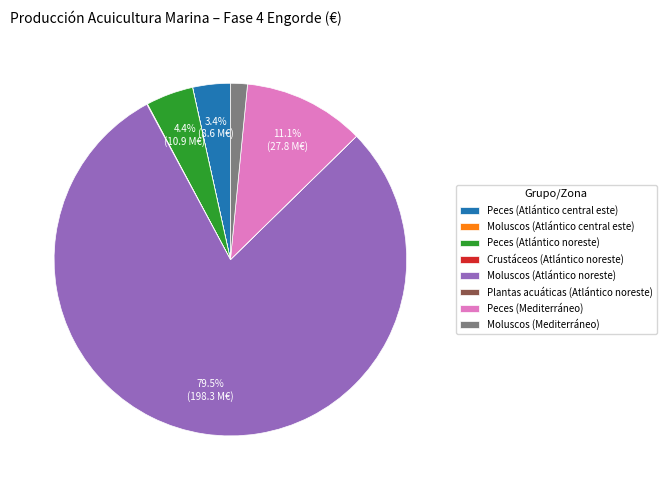

Is the sum of Peces (Atlántico central este) and Peces (Mediterráneo) greater than half?

No